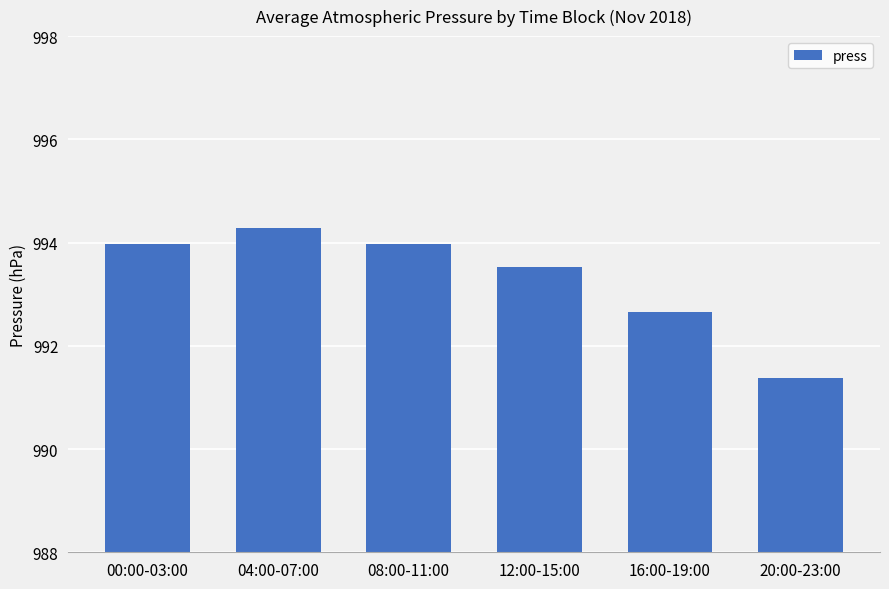

What is the value of the 3rd bar from the left?

994.0